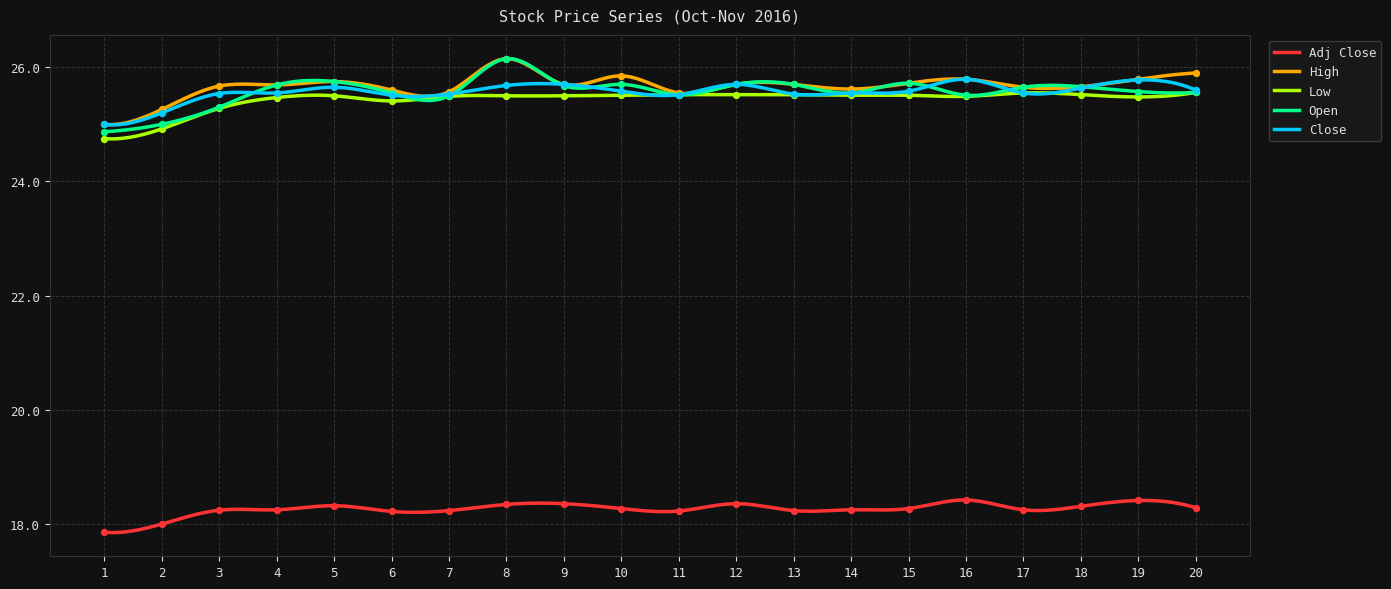

Which series has the largest total across all categories?

High